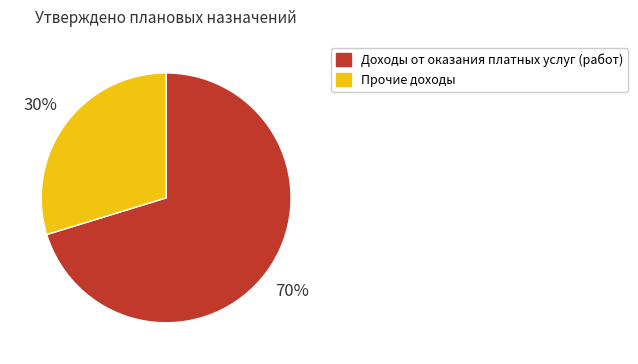

Which has a higher value, Доходы от оказания платных услуг (работ) or Прочие доходы?

Доходы от оказания платных услуг (работ)